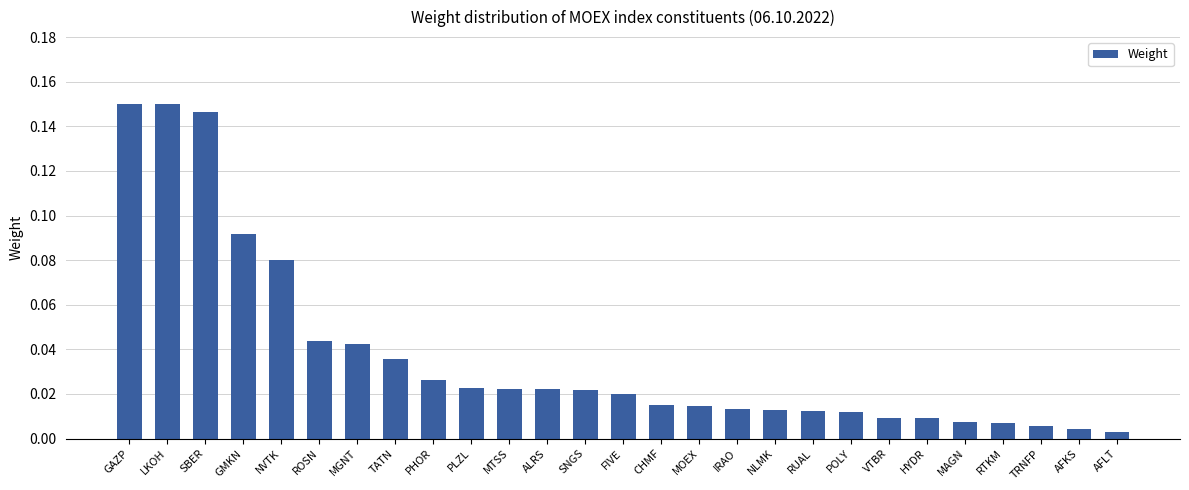

What position from the left is ROSN?

6